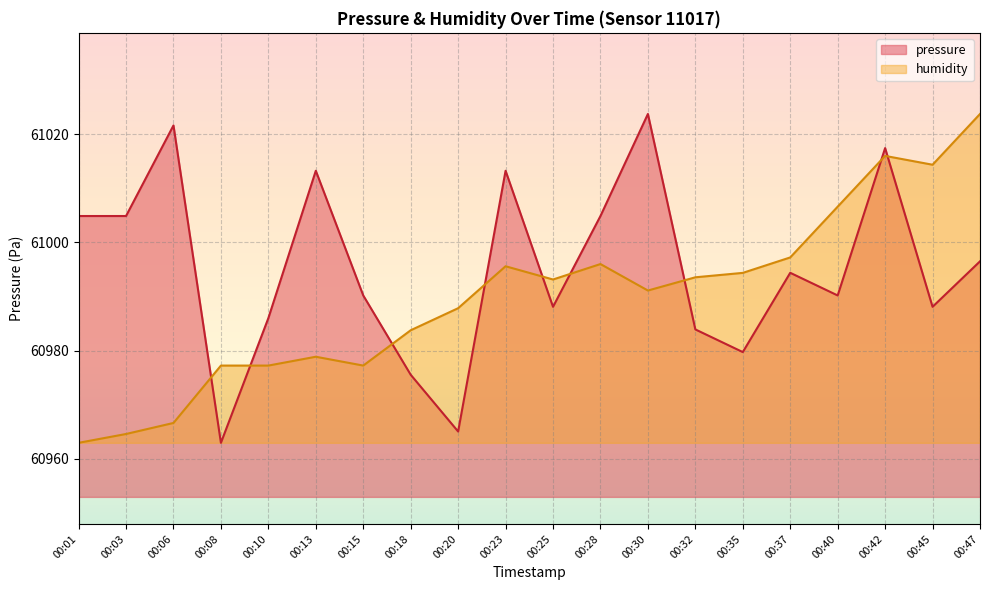

Reading right to left, transcribe all the data shown in this chart.

pressure: 60996.5	60988.1	61017.4	60990.2	60994.4	60979.7	60983.9	61023.8	61004.9	60988.1	61013.2	60965.0	60975.5	60990.2	61013.2	60986.0	60962.9	61021.6	61004.9	61004.9
humidity: 61023.8	61014.4	61016.0	61006.6	60997.2	60994.4	60993.5	60991.1	60996.0	60993.1	60995.6	60987.8	60983.8	60977.2	60978.9	60977.2	60977.2	60966.6	60964.6	60962.9